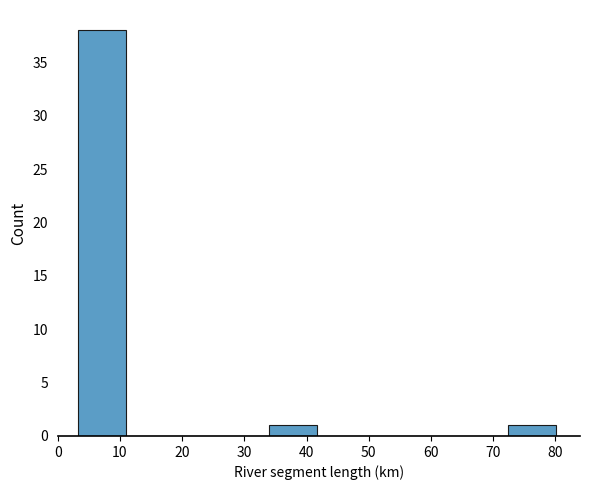

Reading left to right, list every bar in this chart as the range it spans on the x-axis followed by its height. Neither the bar edges nor the heights are printed on the chart, so give them approximately, as read against the axes.

3 to 11: 38
11 to 19: 0
19 to 26: 0
26 to 34: 0
34 to 42: 1
42 to 49: 0
49 to 57: 0
57 to 65: 0
65 to 72: 0
72 to 80: 1